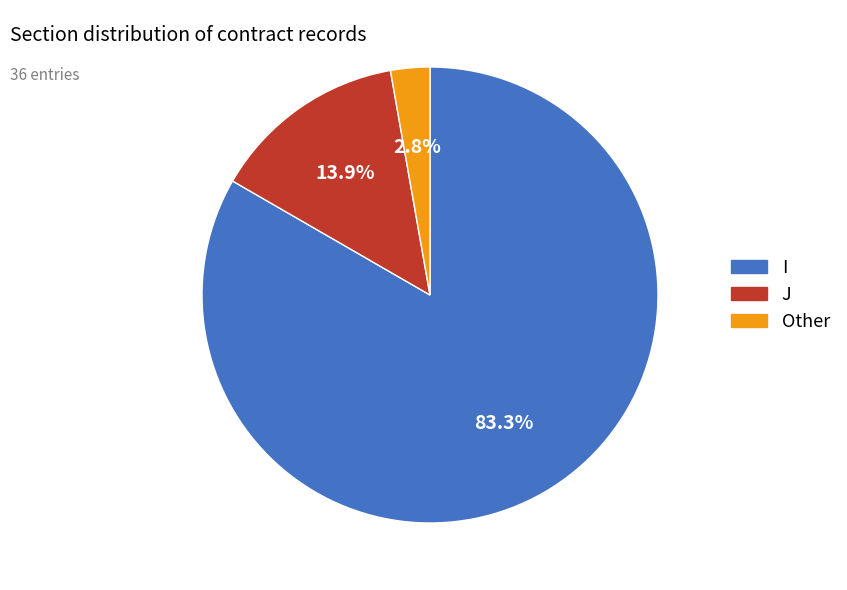

Is there any slice that represents more than half of the pie?

Yes